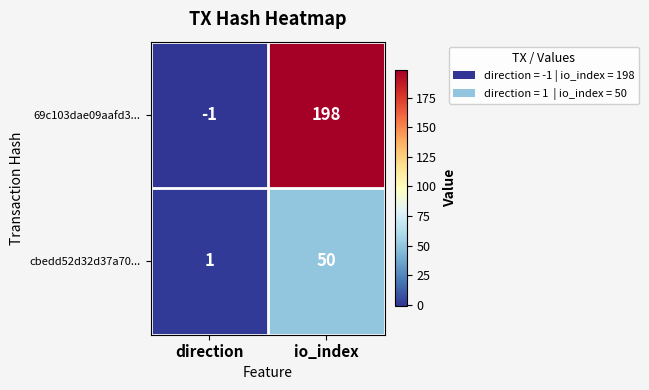

At io_index, list the series in order from largest to smallest.

69c103dae09aafd3..., cbedd52d32d37a70...